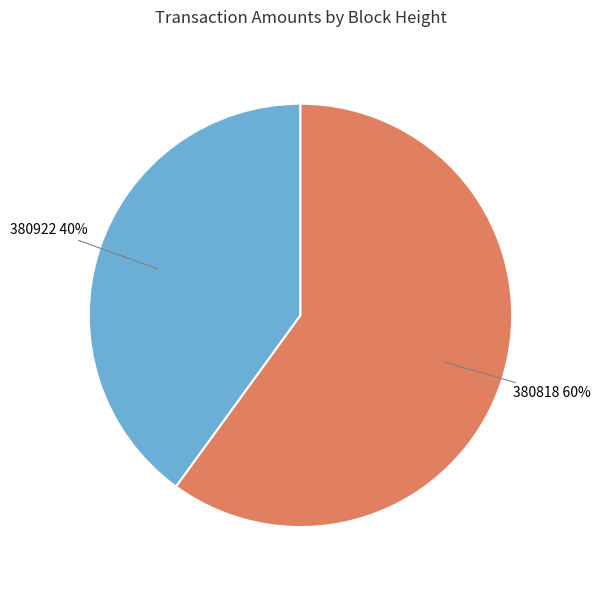

To the nearest percent, what is the difference between the largest and smallest slice percentages?

20%